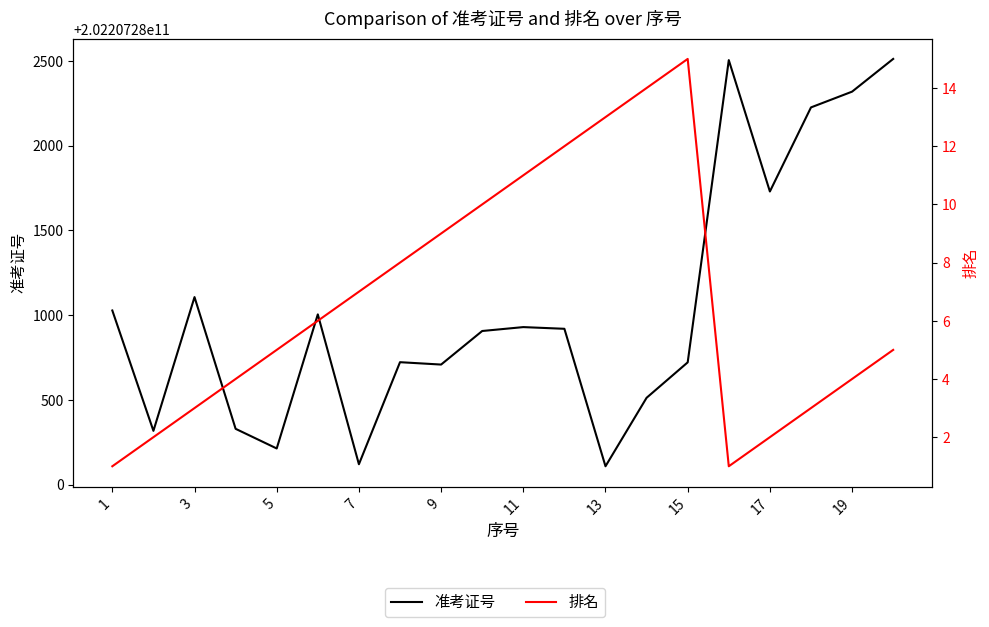

True or false: 准考证号 and 排名 cross at least once.

False